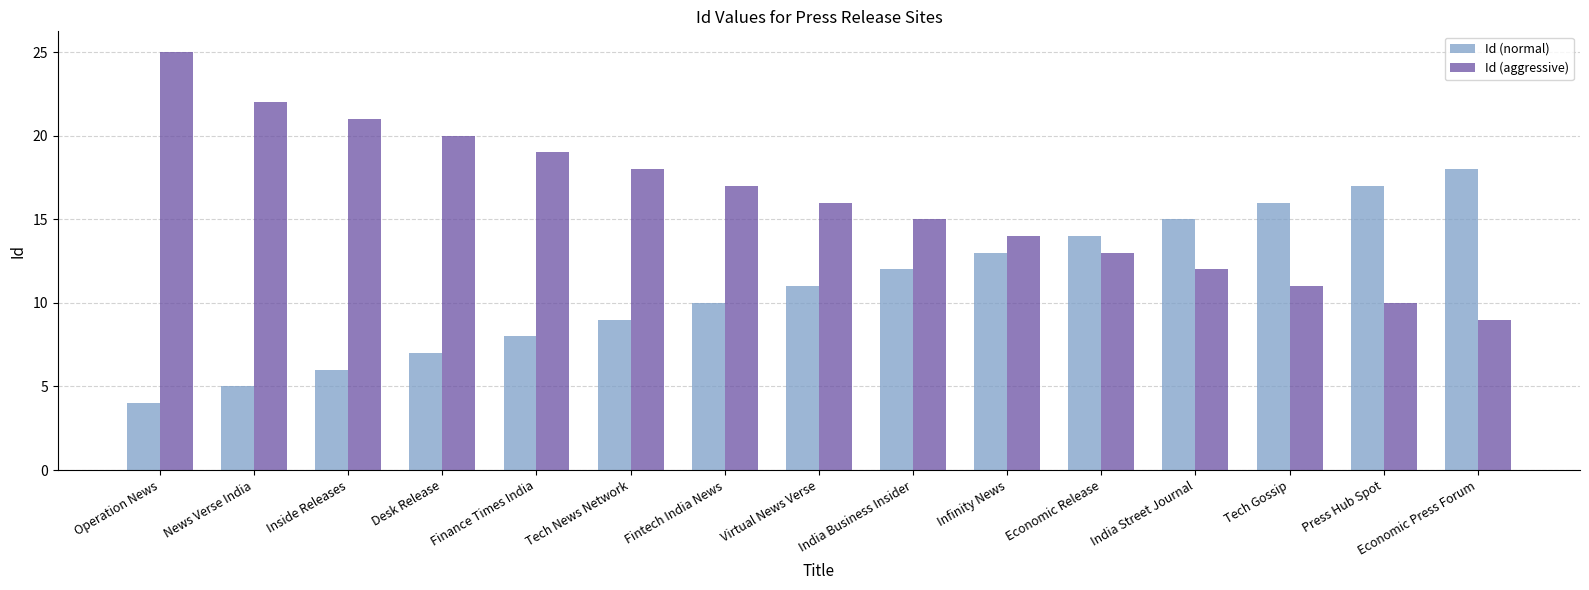

At which category is the sum across all series the highest?

Operation News